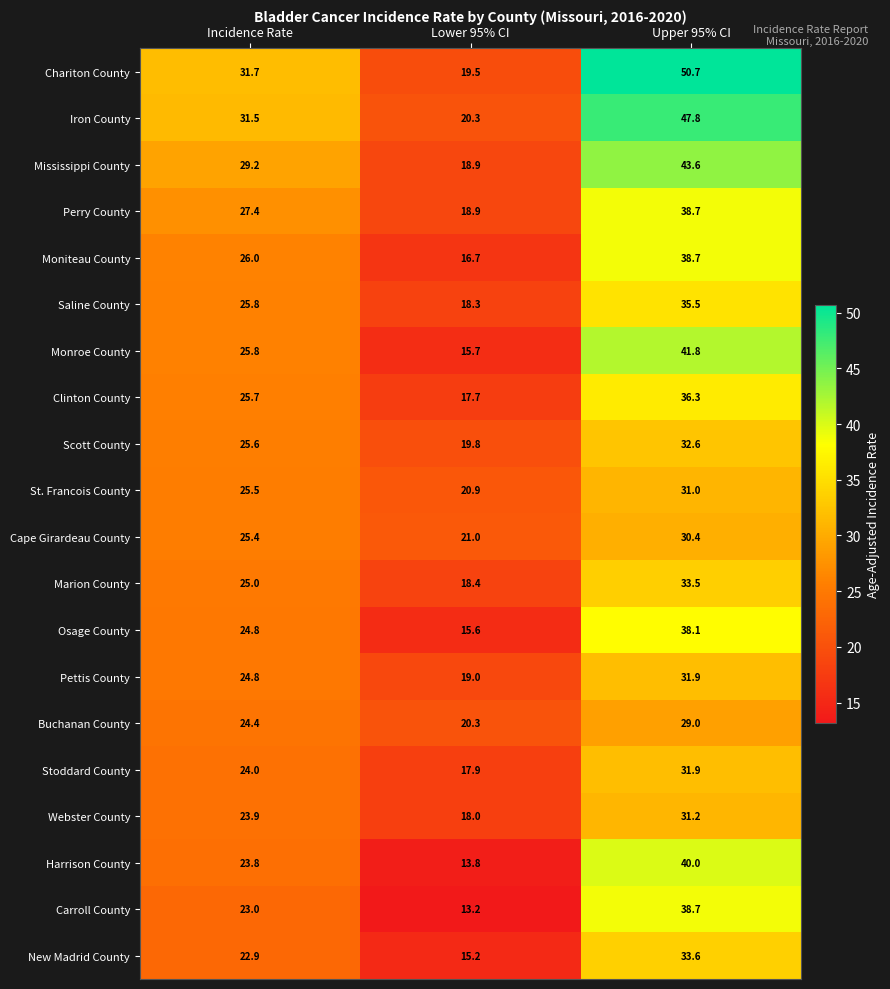

Which category has the highest value in the Chariton County series?

Upper 95% CI